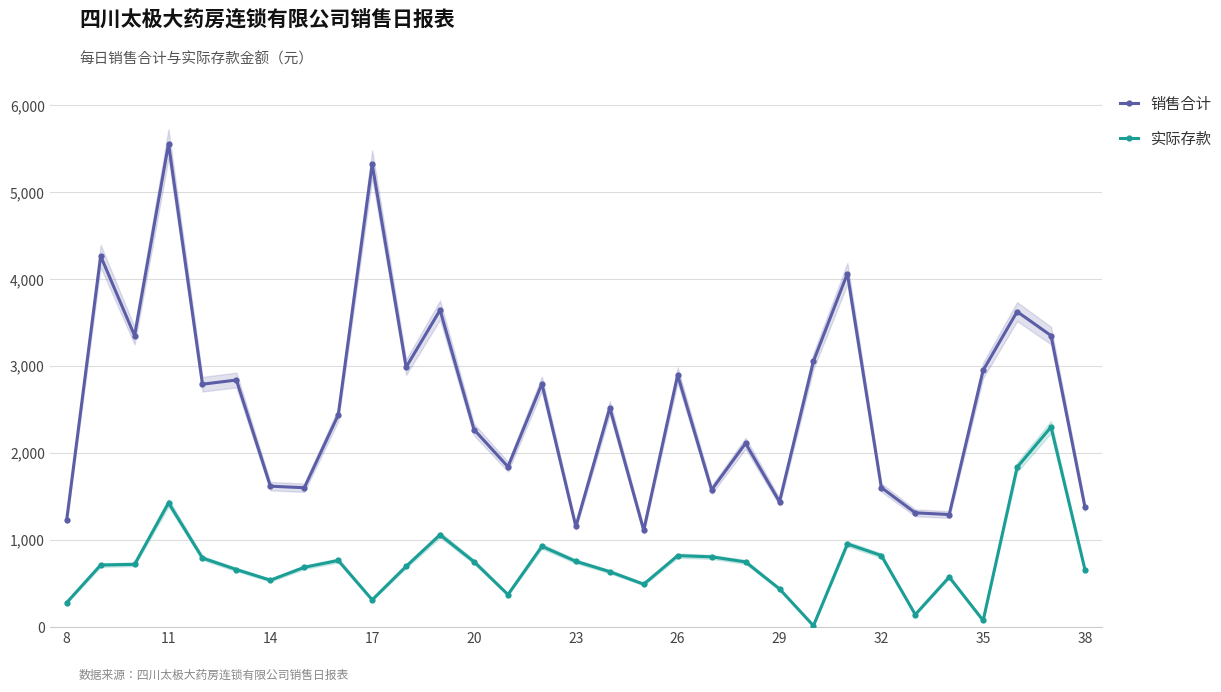

True or false: 实际存款 has more than 1 interior local peaks.

True